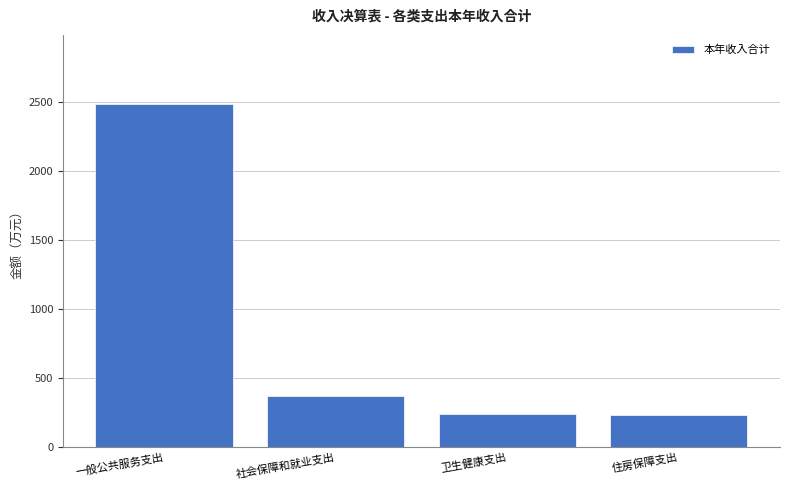

What is the value of the 3rd bar from the left?

238.3